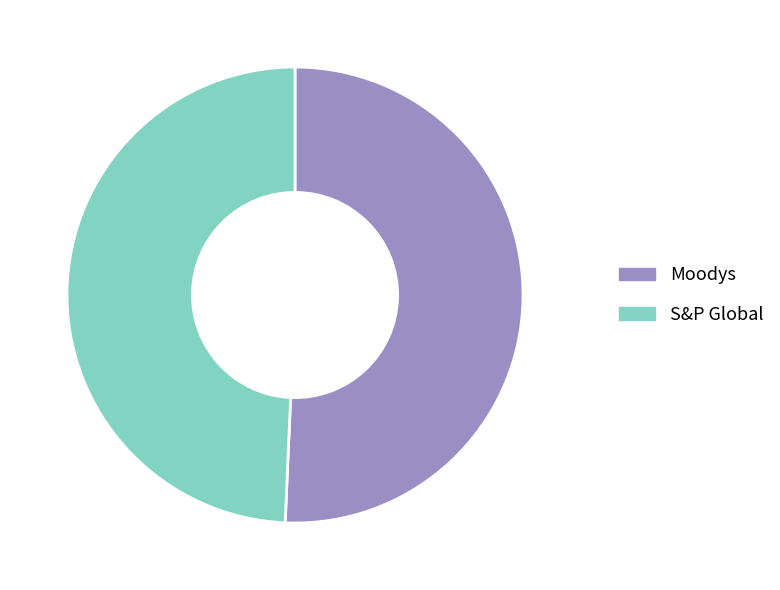

Do S&P Global and Moodys together represent more than half of the pie?

Yes